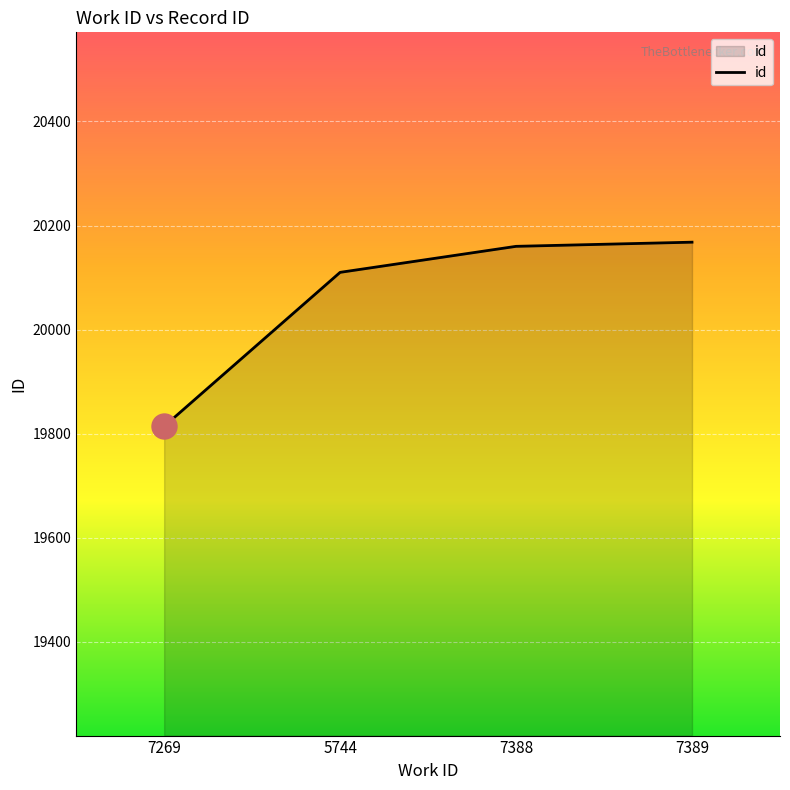

What is the difference between the values at 5744 and 7388?

50